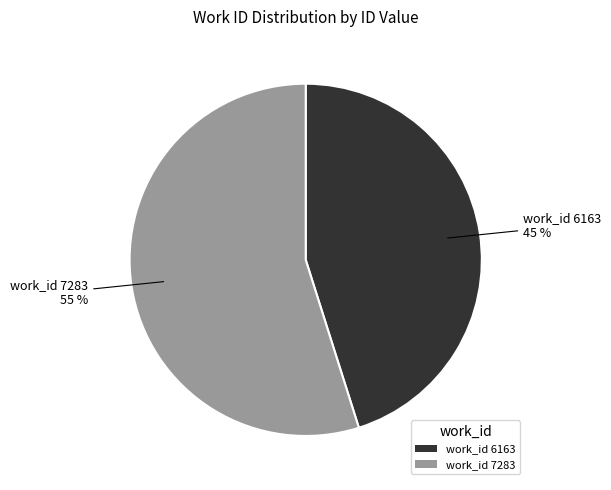

Rank the categories by value from lowest to highest.

work_id 6163, work_id 7283